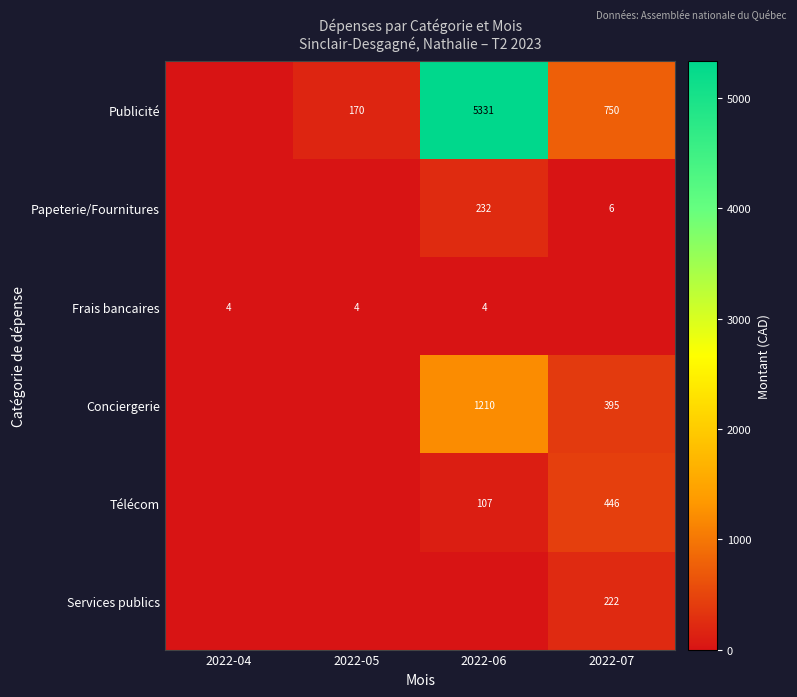

True or false: Services publics has a value of 342 at 2022-07.

False